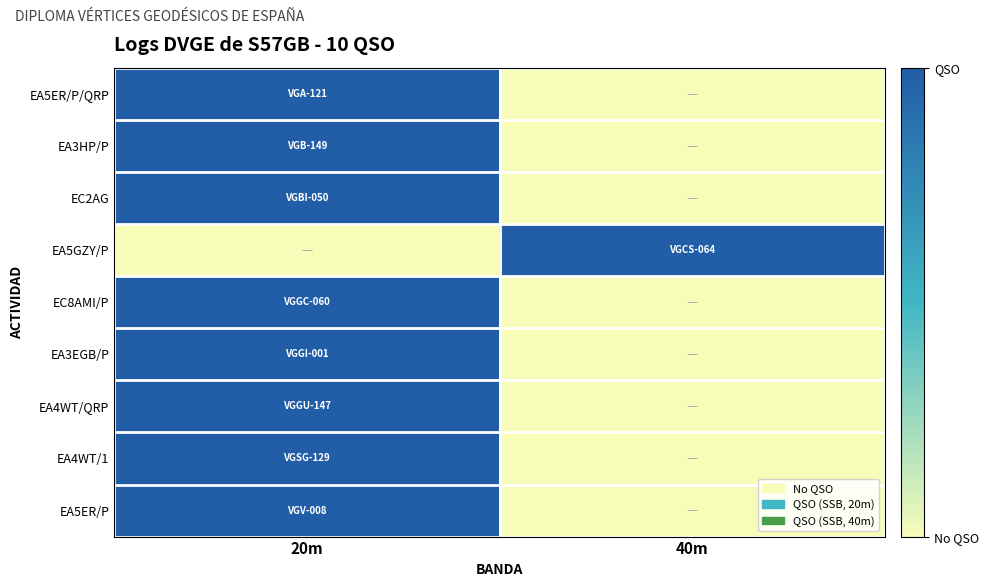

Reading right to left, list all the values displayed in this chart.

EA5ER/P/QRP: 40m=0	20m=1
EA3HP/P: 40m=0	20m=1
EC2AG: 40m=0	20m=1
EA5GZY/P: 40m=1	20m=0
EC8AMI/P: 40m=0	20m=1
EA3EGB/P: 40m=0	20m=1
EA4WT/QRP: 40m=0	20m=1
EA4WT/1: 40m=0	20m=1
EA5ER/P: 40m=0	20m=1